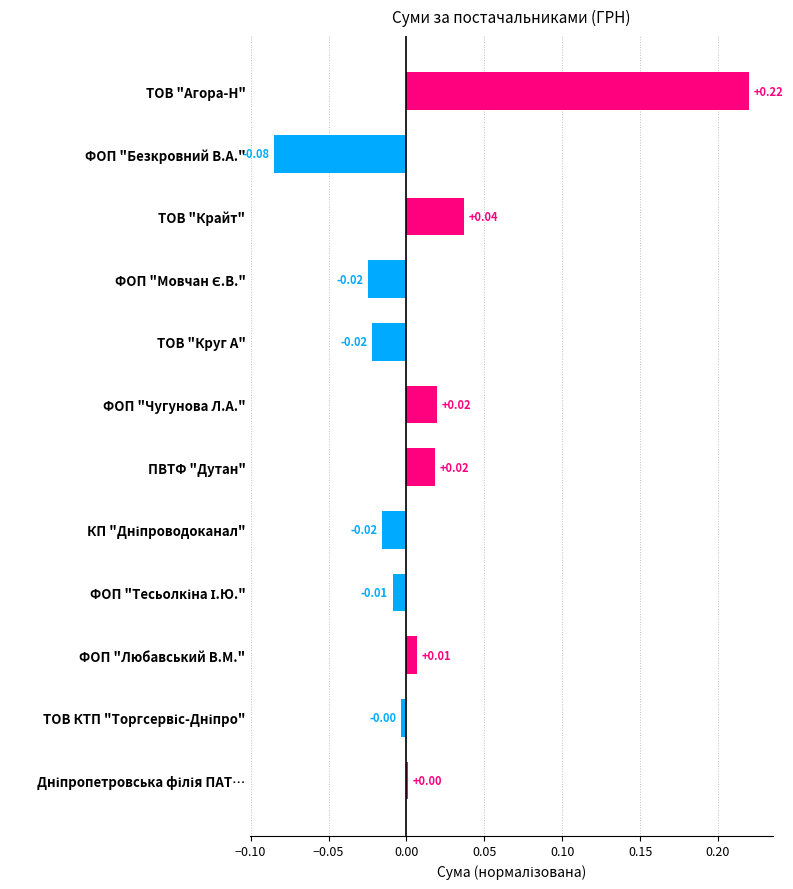

Which label corresponds to the largest value in the chart?

ТОВ "Агора-Н"